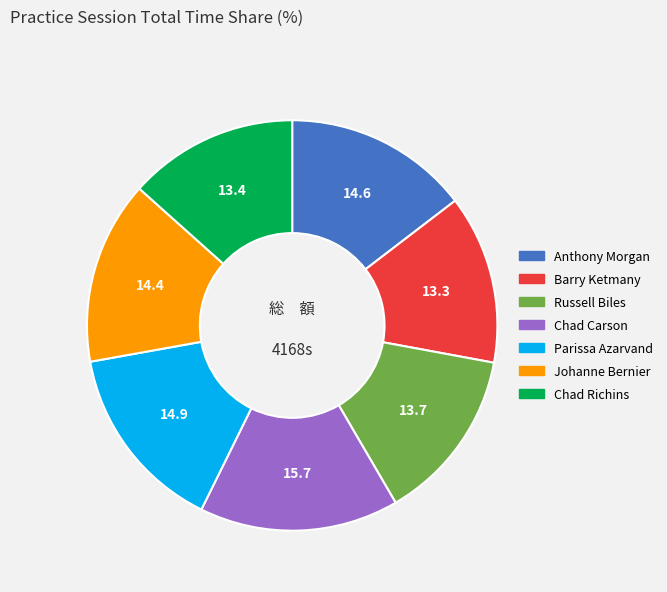

Is there any slice that represents more than half of the pie?

No